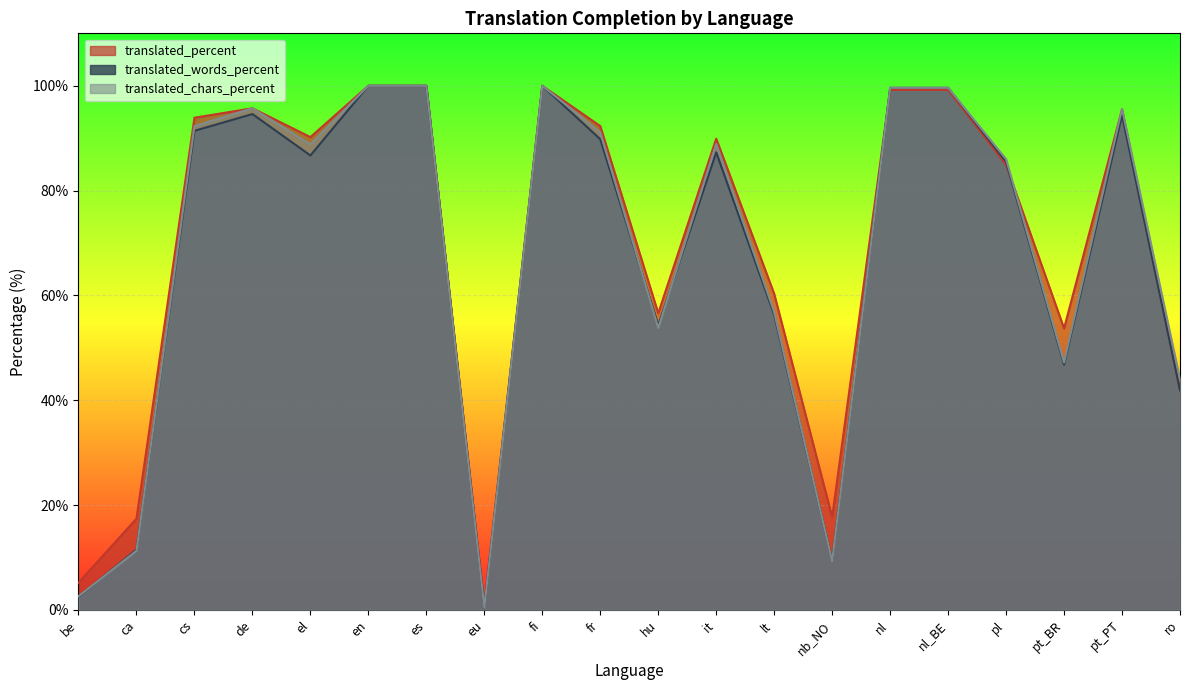

What is the difference between the highest and lowest values at eu?

0.5